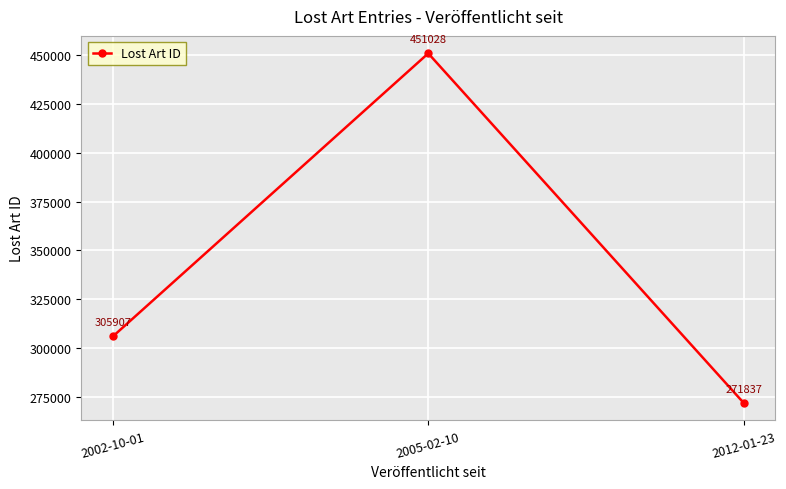

How many data points does each series have?

3